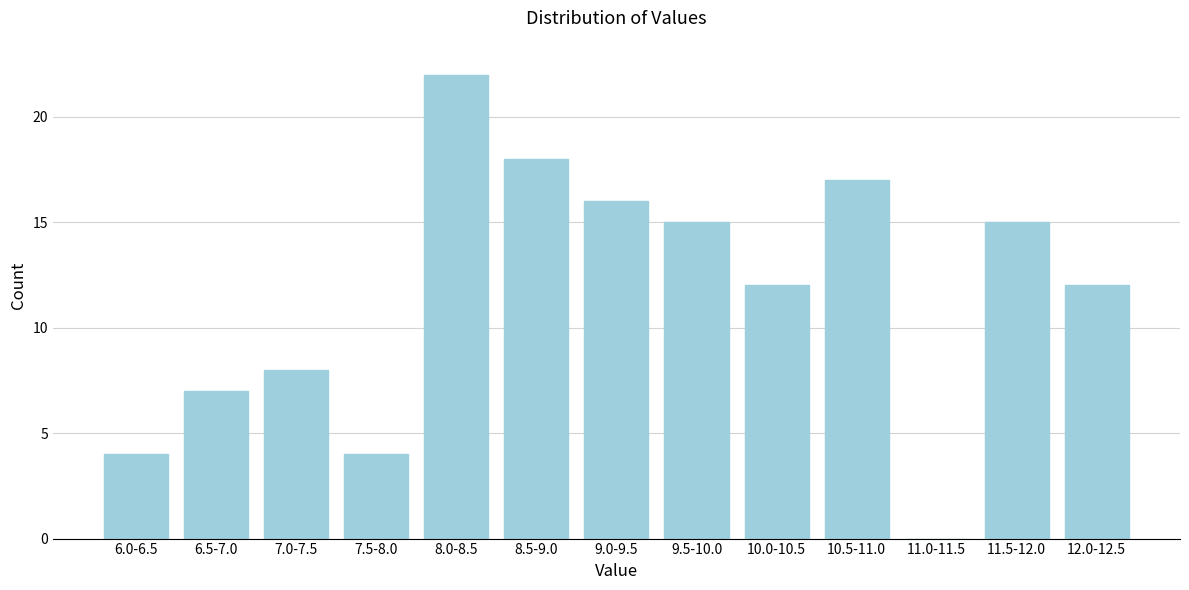

Reading left to right, transcribe all the data shown in this chart.

6.0-6.5=4	6.5-7.0=7	7.0-7.5=8	7.5-8.0=4	8.0-8.5=22	8.5-9.0=18	9.0-9.5=16	9.5-10.0=15	10.0-10.5=12	10.5-11.0=17	11.0-11.5=0	11.5-12.0=15	12.0-12.5=12